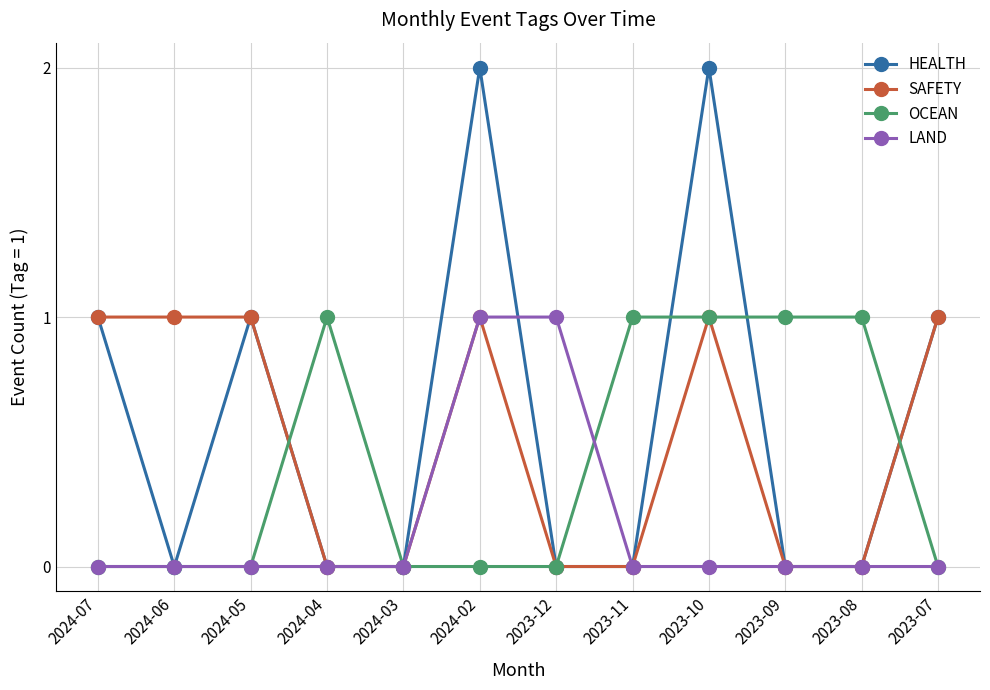

Which series has the largest range (max minus min)?

HEALTH